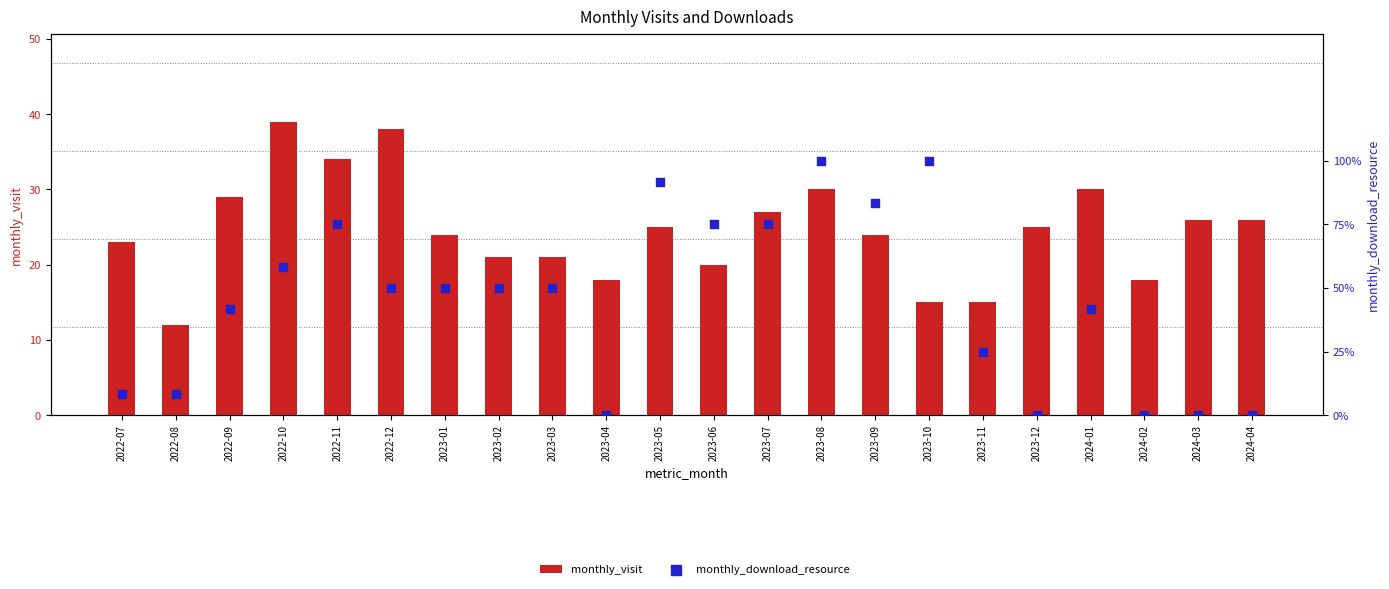

At which category is the sum across all series the highest?

2022-10